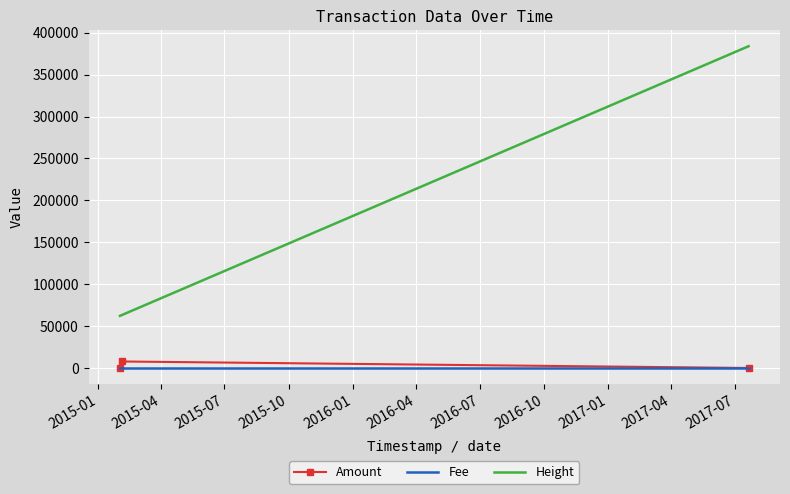

What is the lowest value of the Height series?

62213